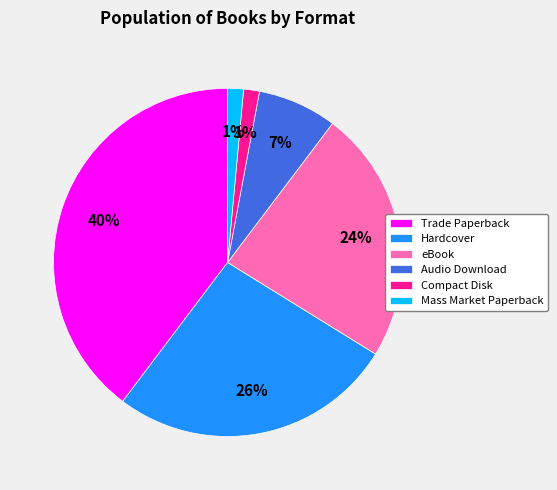

Between Compact Disk and eBook, which is larger?

eBook